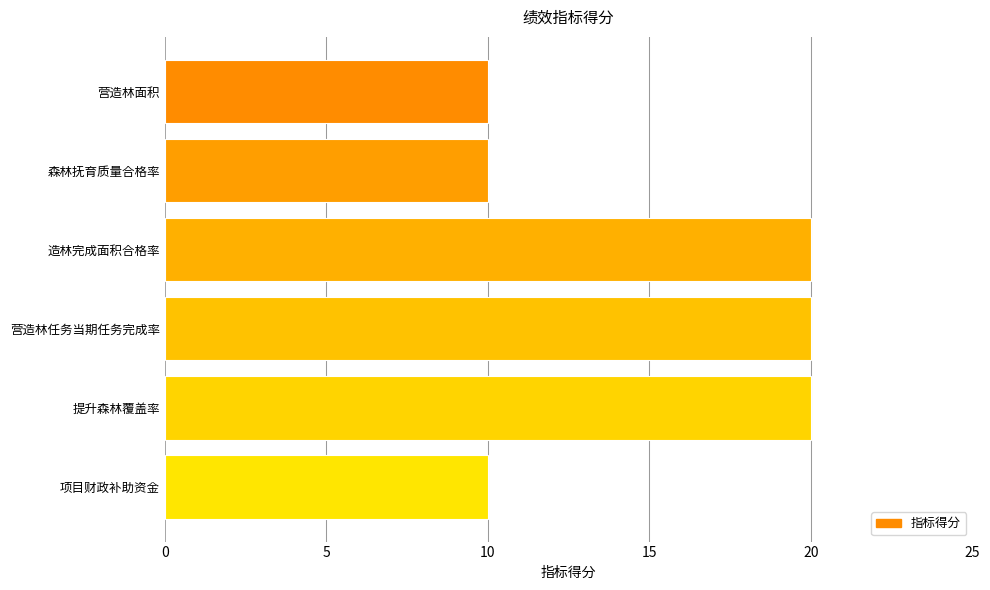

What is the difference between the maximum and minimum values?

10